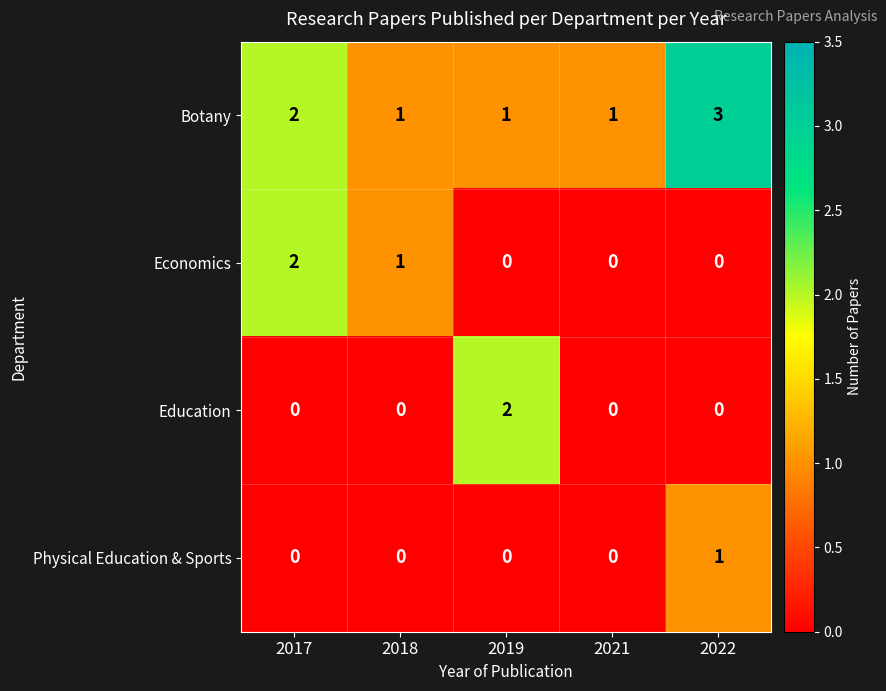

Which category has the highest value in the Education series?

2019